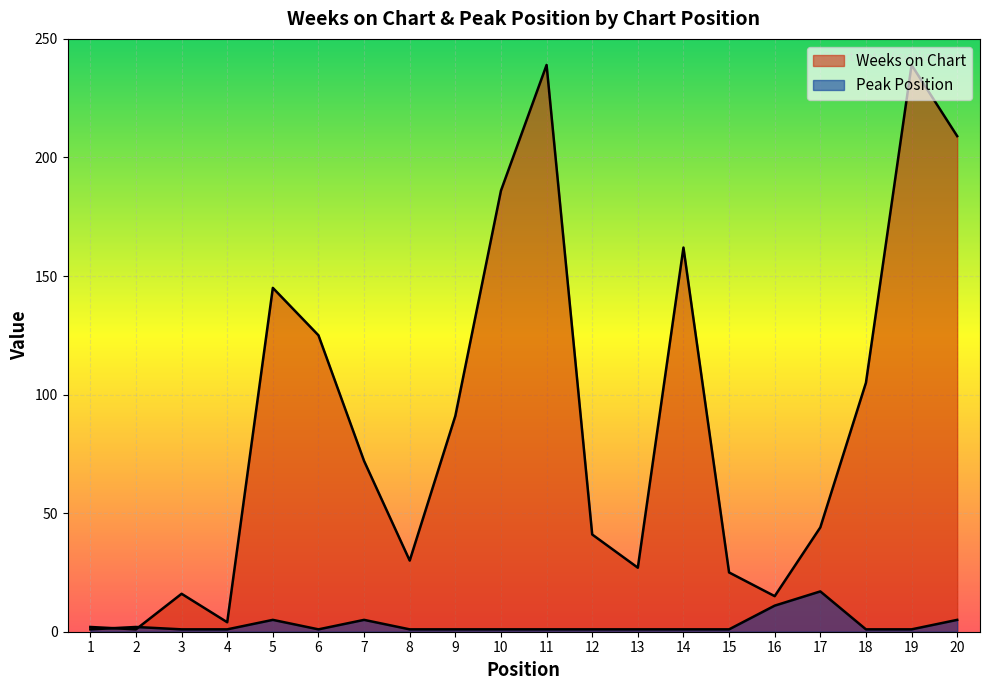

Where do Weeks on Chart and Peak Position first cross each other?

1 and 2